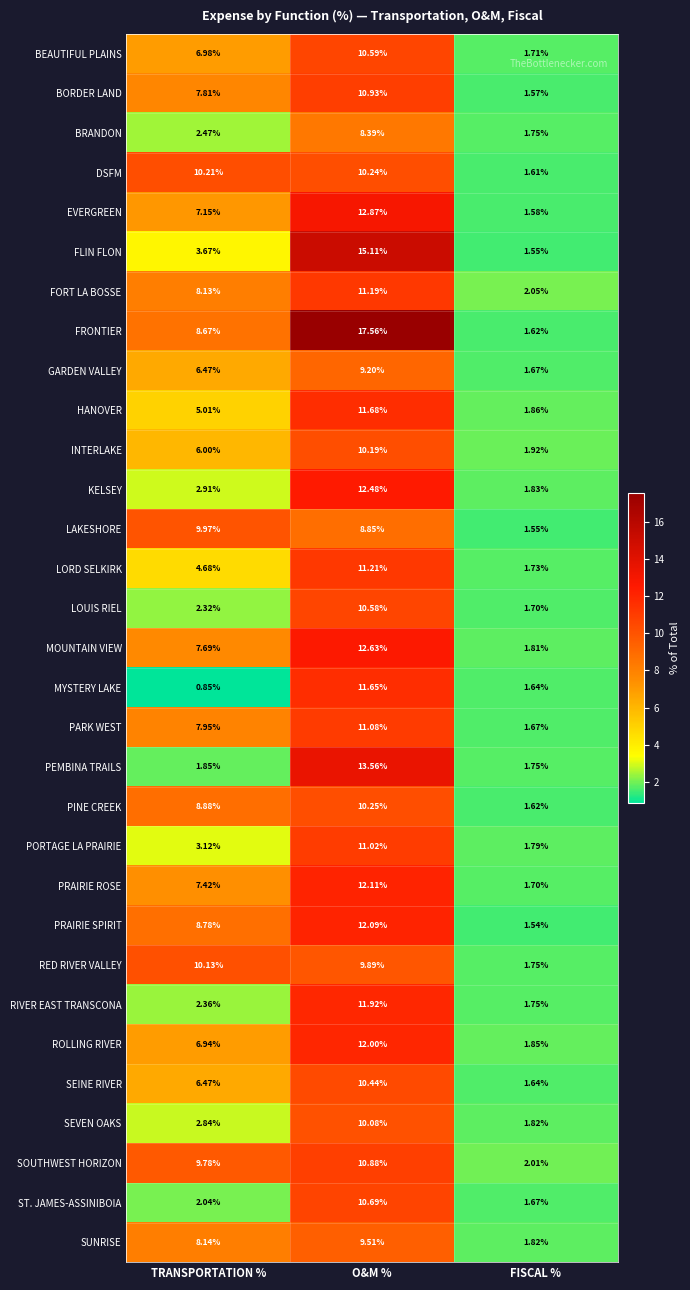

Is the value of RED RIVER VALLEY at TRANSPORTATION % greater than the value of FRONTIER at O&M %?

No